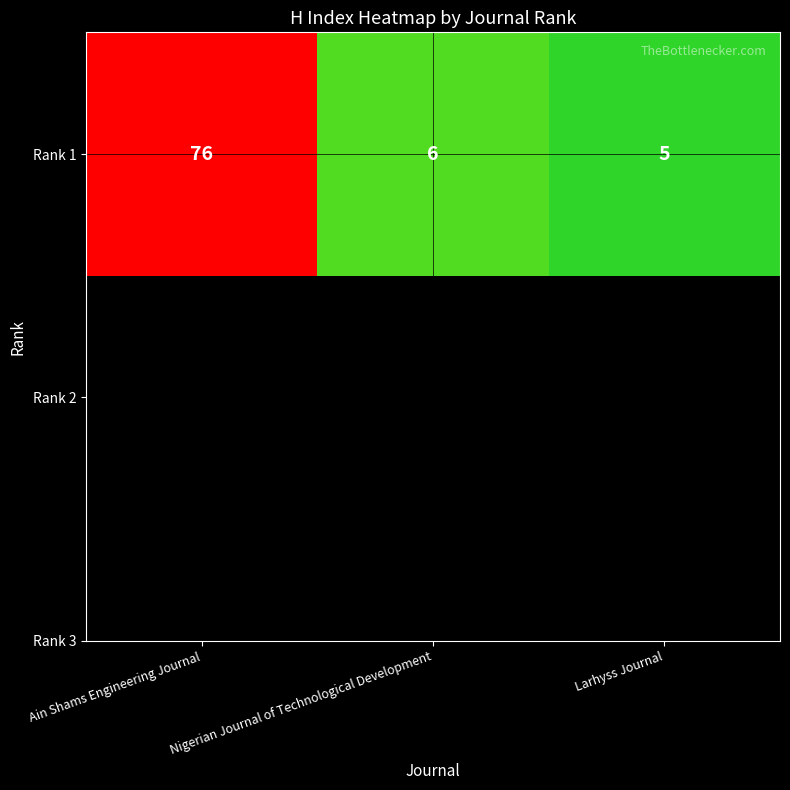

Which has a higher value, Nigerian Journal of Technological Development or Larhyss Journal?

Nigerian Journal of Technological Development